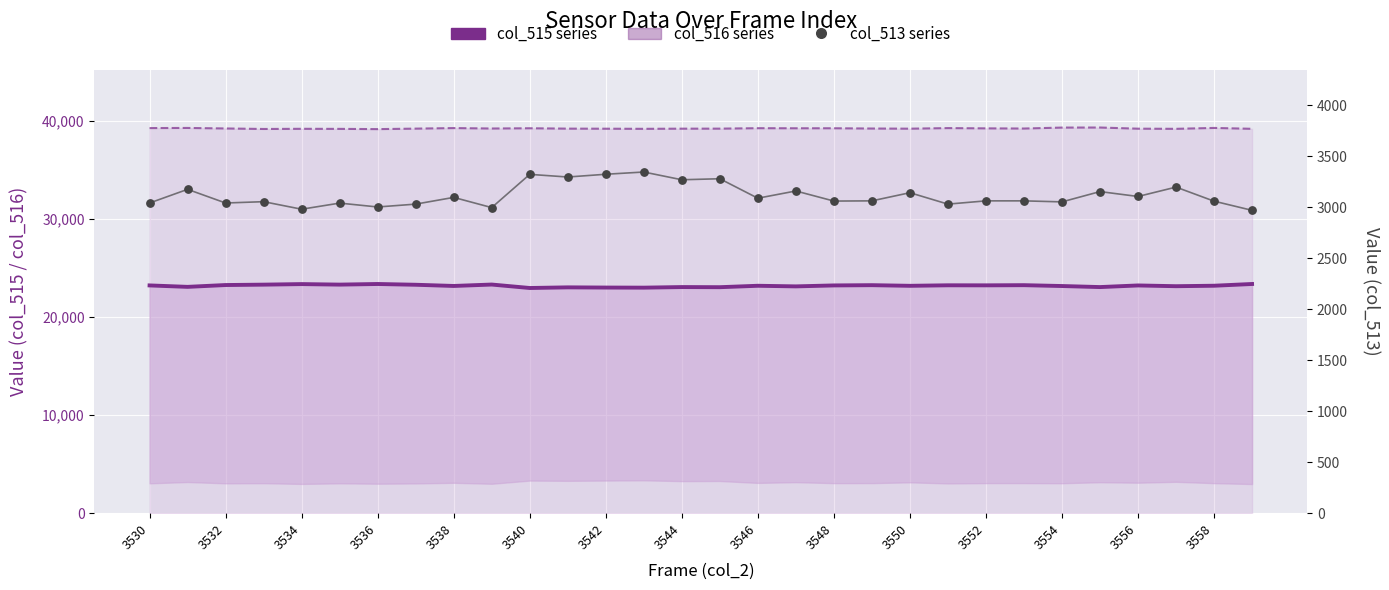

Which series reaches the maximum Y coordinate?

col_516 series